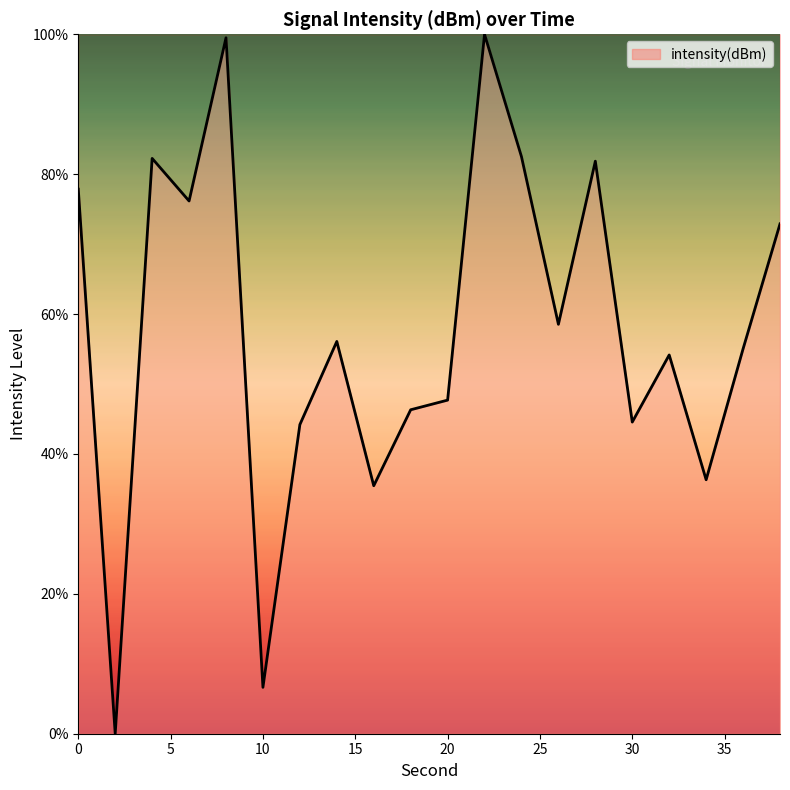

True or false: there are more than 1 points higher than both neighbors.

True